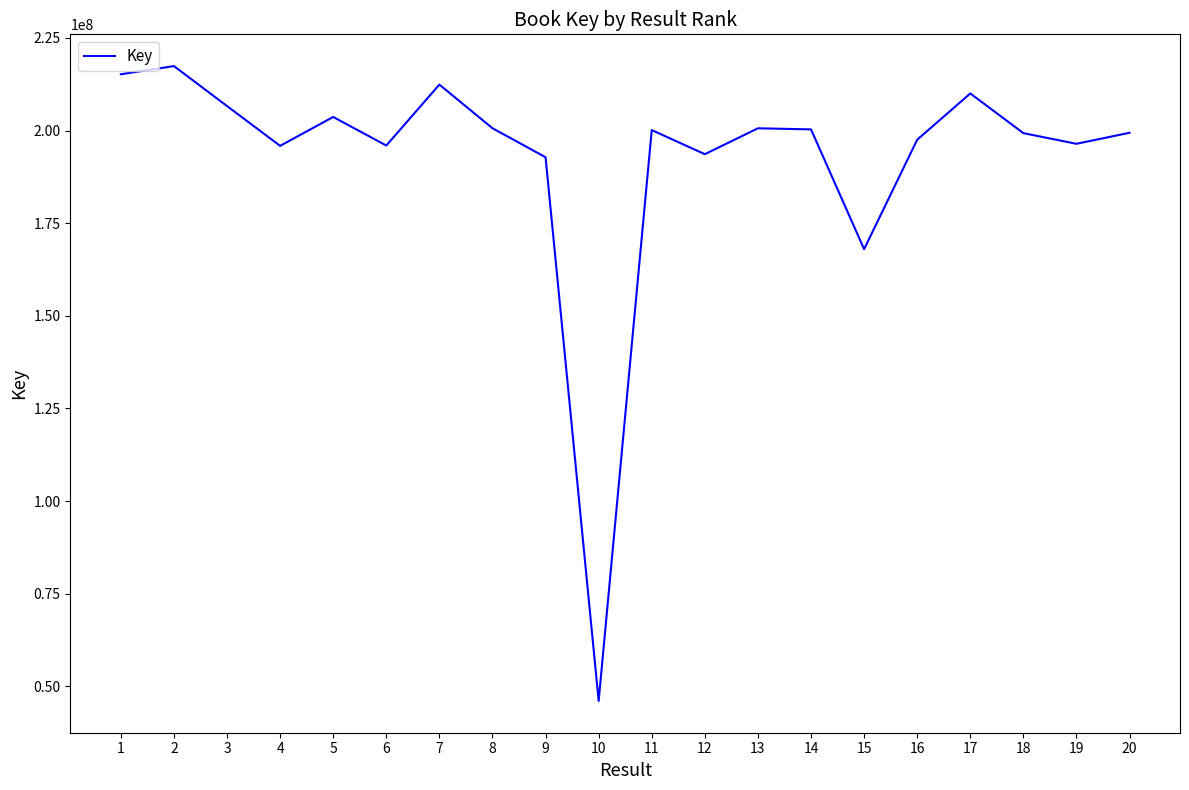

Between 17 and 3, which is larger?

17